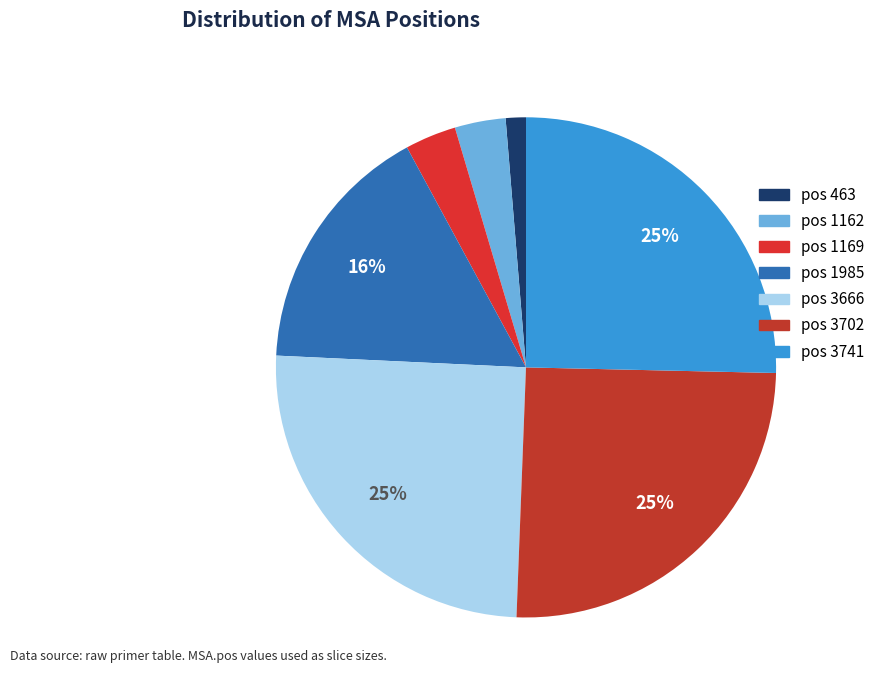

Is the sum of pos 3666 and pos 1169 greater than half?

No